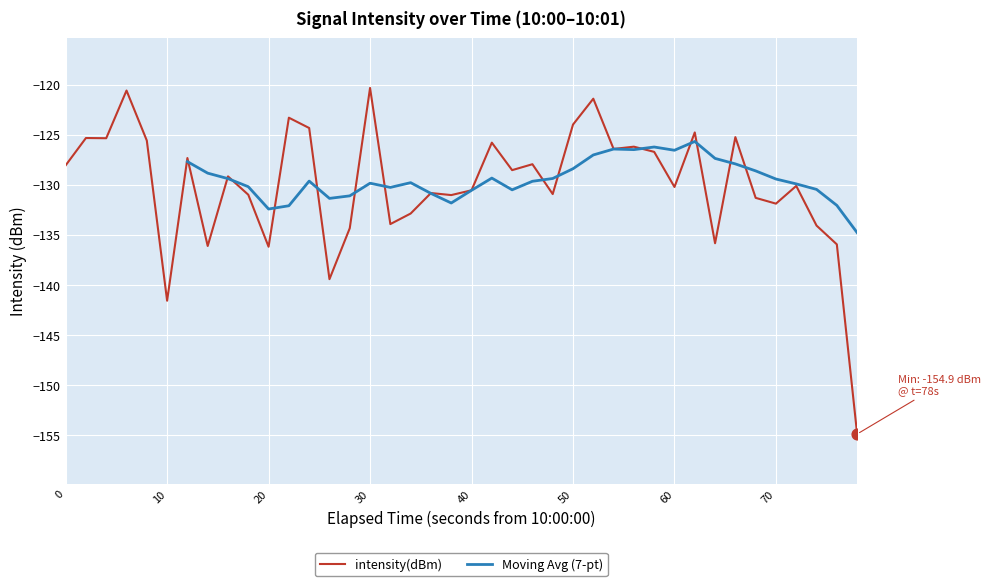

What is the lowest value of the intensity(dBm) series?

-154.9